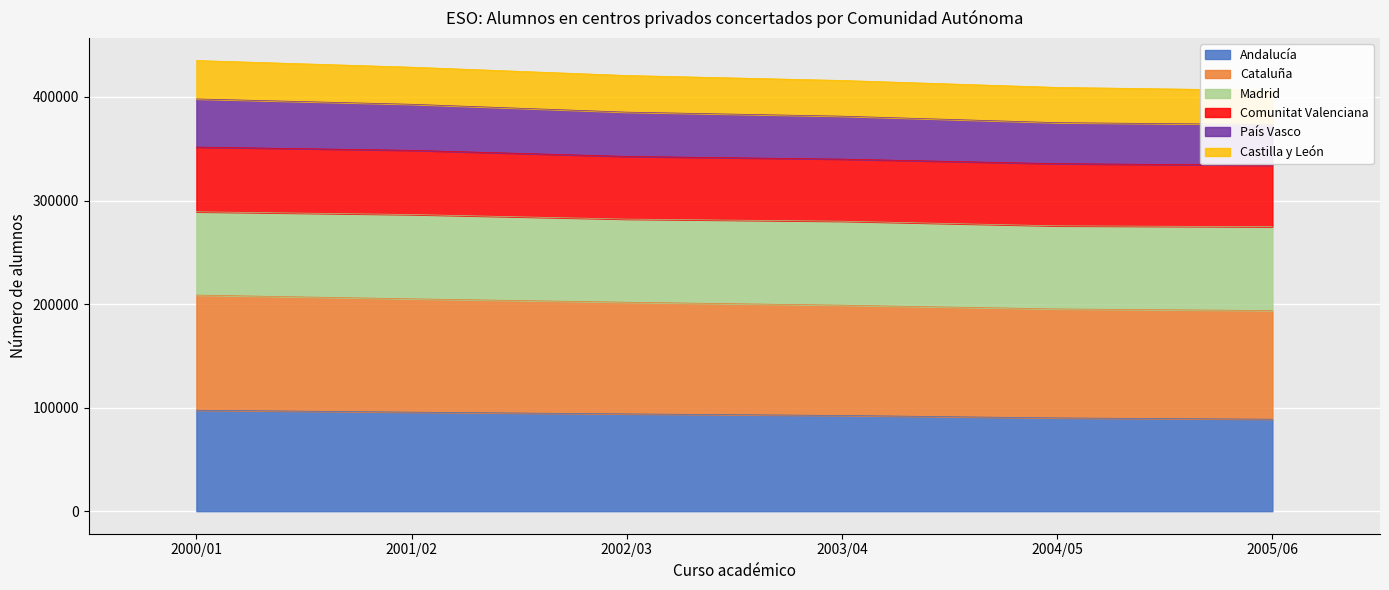

What is the value of the Andalucía point at the 1st from the left?

97520